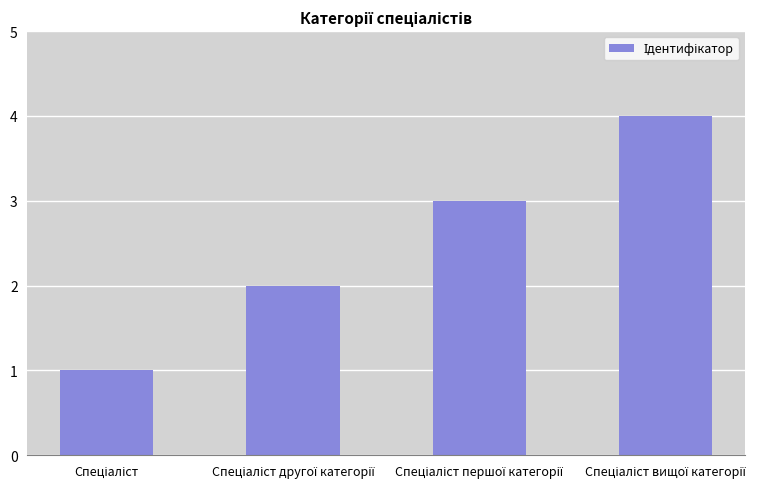

What is the greatest value displayed?

4